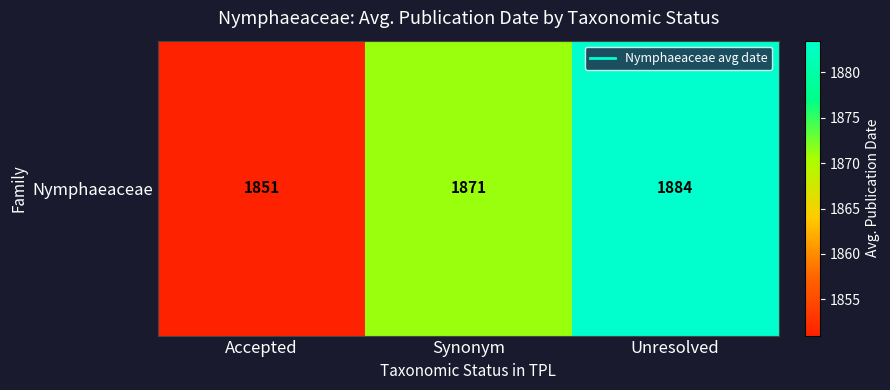

Rank the categories by value from highest to lowest.

Unresolved, Synonym, Accepted